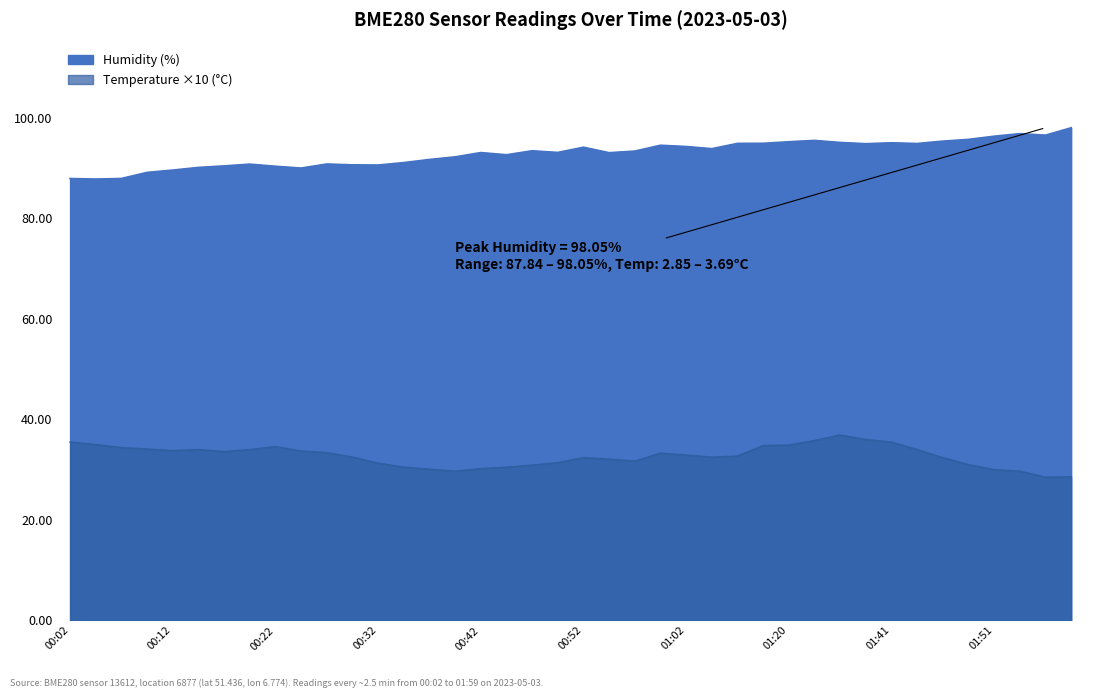

What is the average value of the Humidity (%) series?

92.9